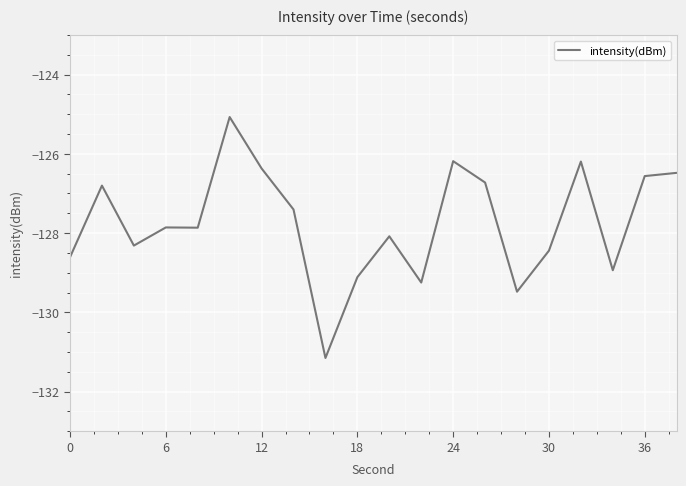

What is the smallest value displayed?

-131.2